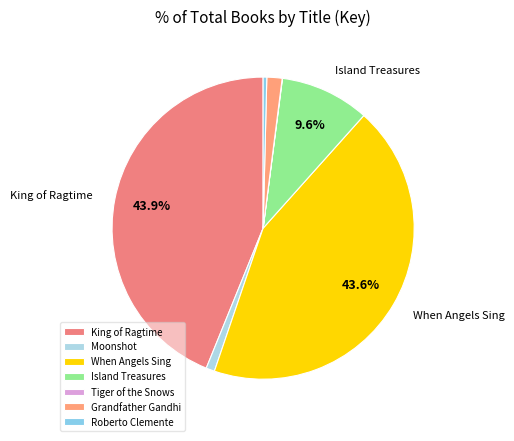

Which slice is the smallest?

Tiger of the Snows